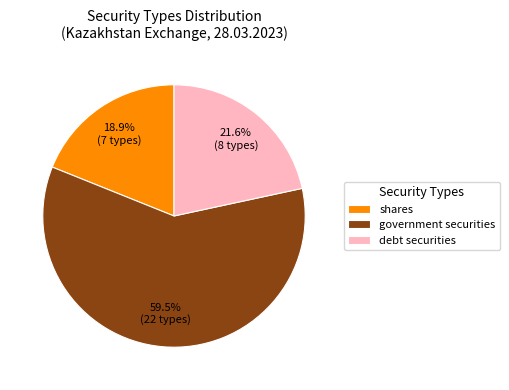

Rank the categories by value from highest to lowest.

government securities, debt securities, shares